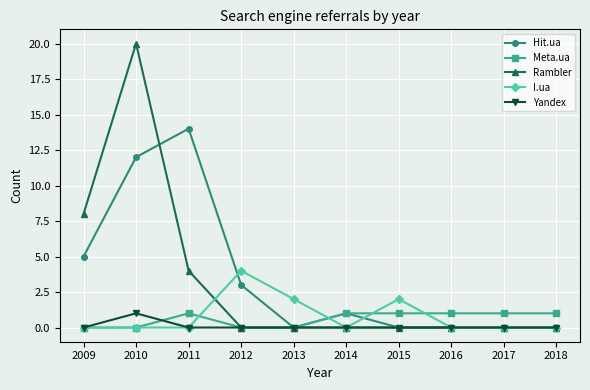

At how many categories does at least one series exceed 19?

1